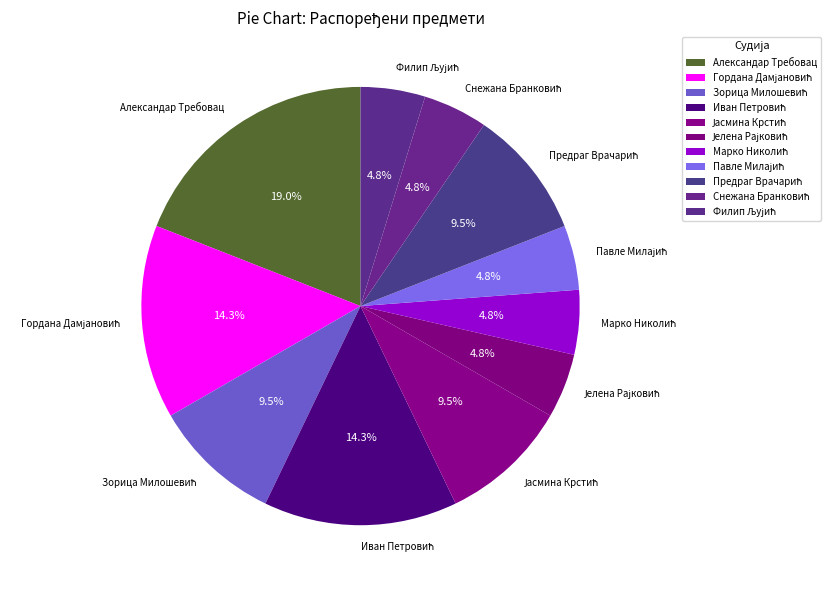

Which category has the biggest portion of the pie?

Александар Требовац